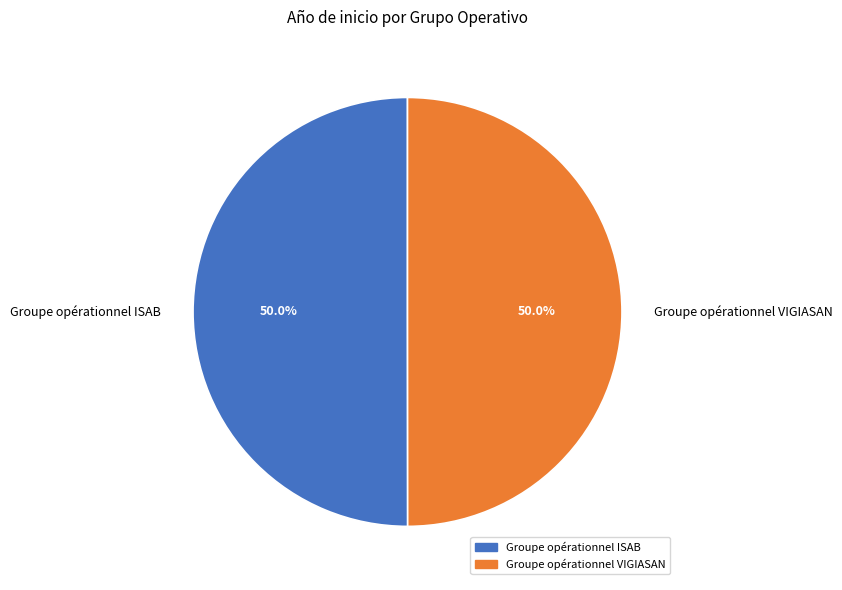

Approximately how many times larger is the value at Groupe opérationnel ISAB compared to Groupe opérationnel VIGIASAN?

1.0